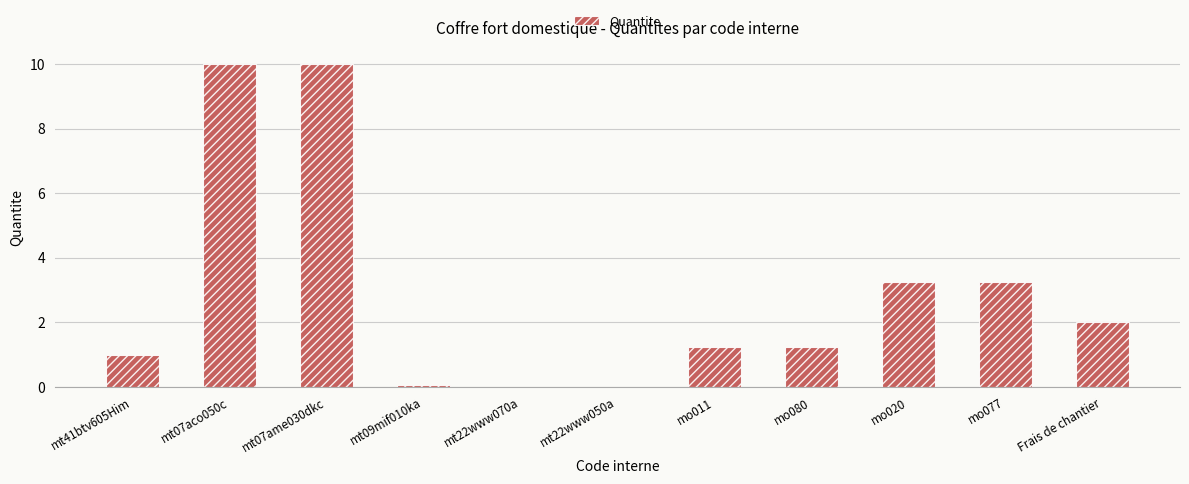

Count the number of data series in this chart.

1